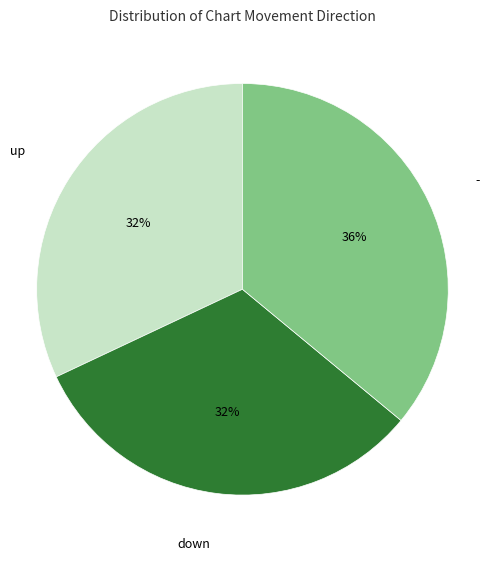

Is there a majority slice in this chart?

No